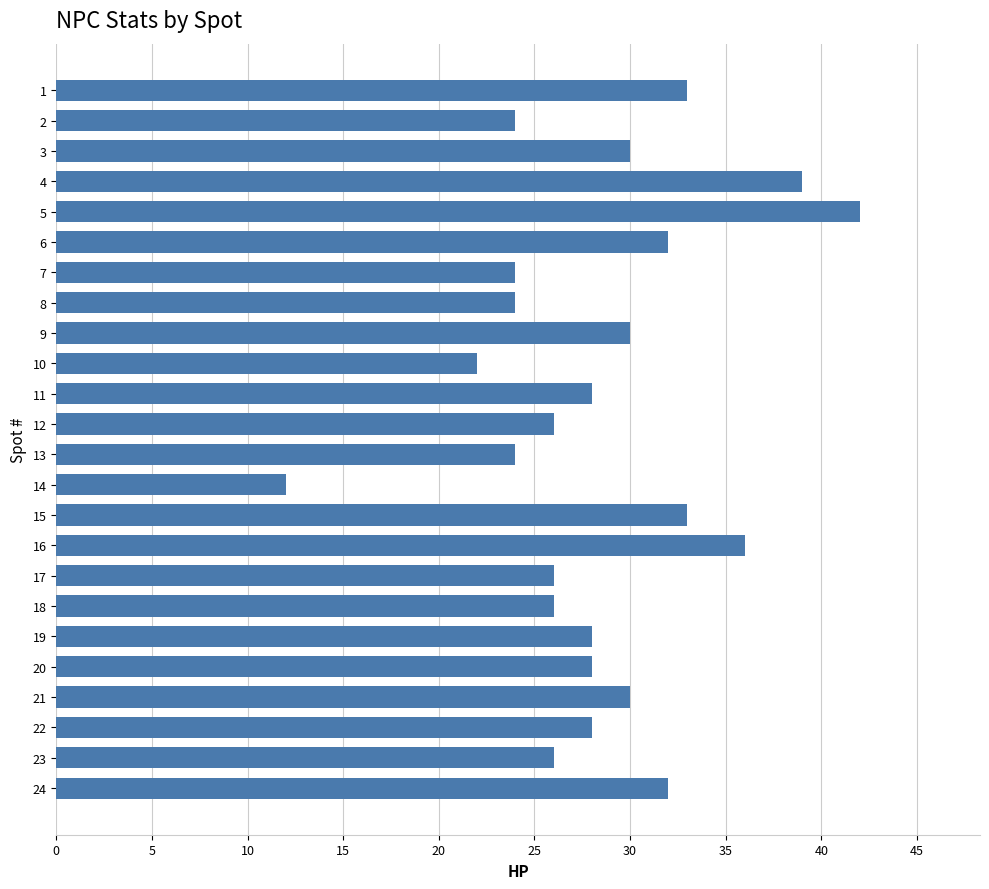

How many data points does each series have?

24